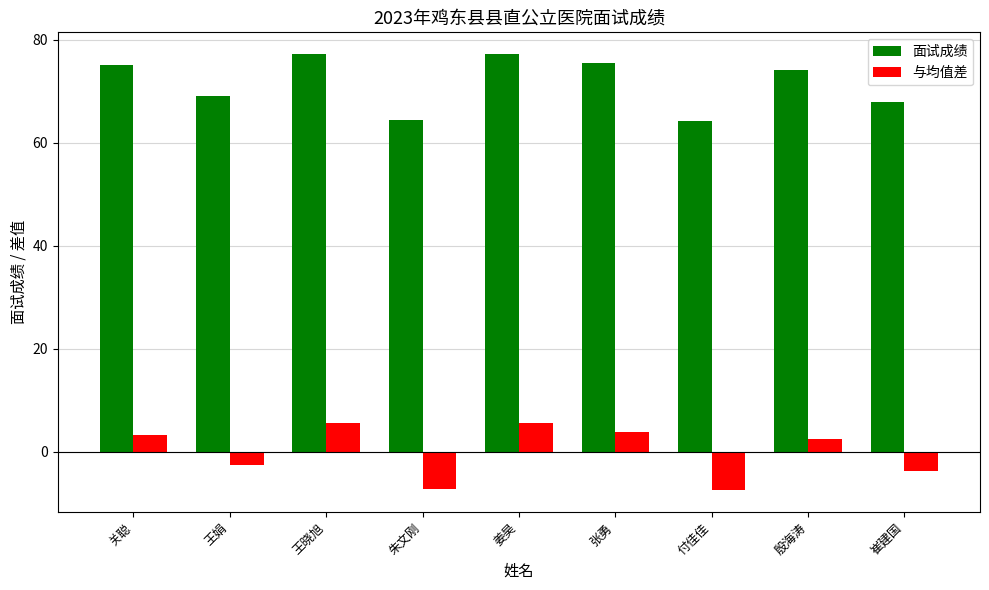

What is the value of the 与均值差 bar at the 1st from the left?

3.4